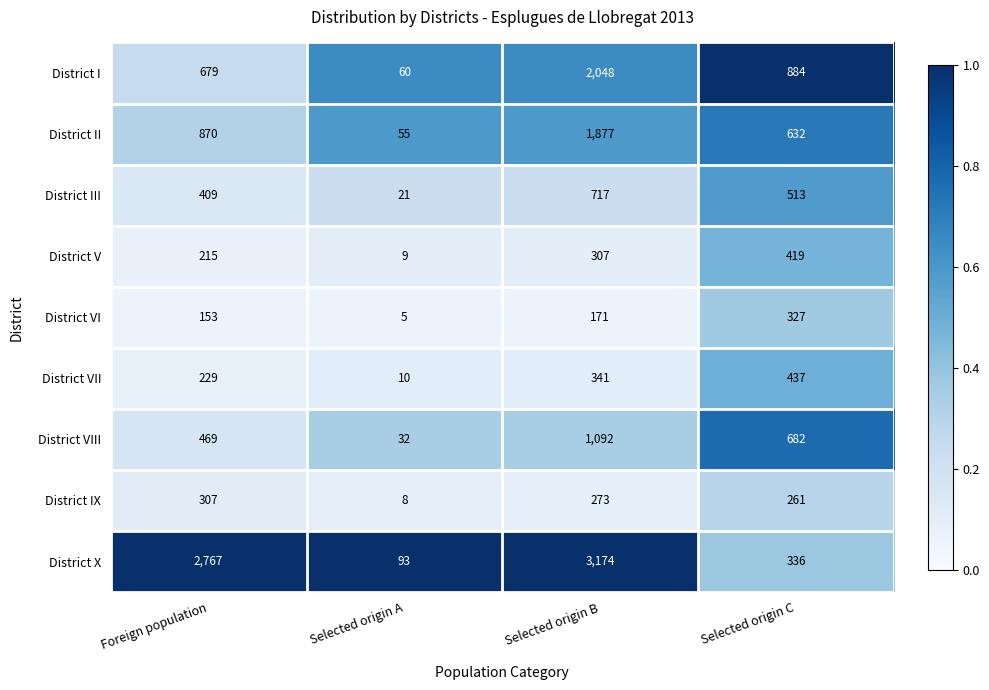

What is the total value across all series at Selected origin A?

293